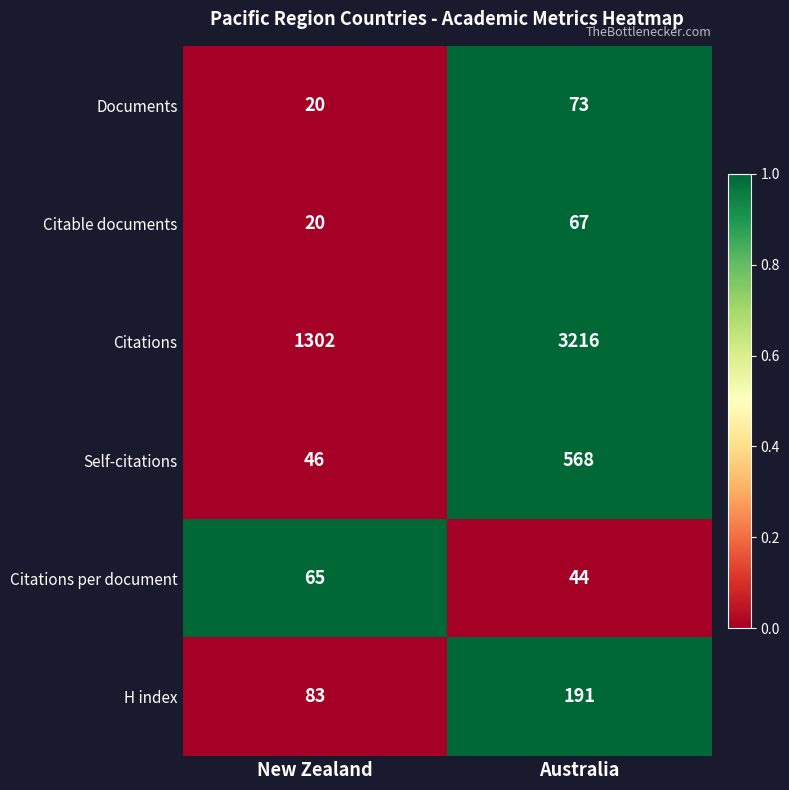

What is the difference between the maximum and minimum values in the Citations series?

1914